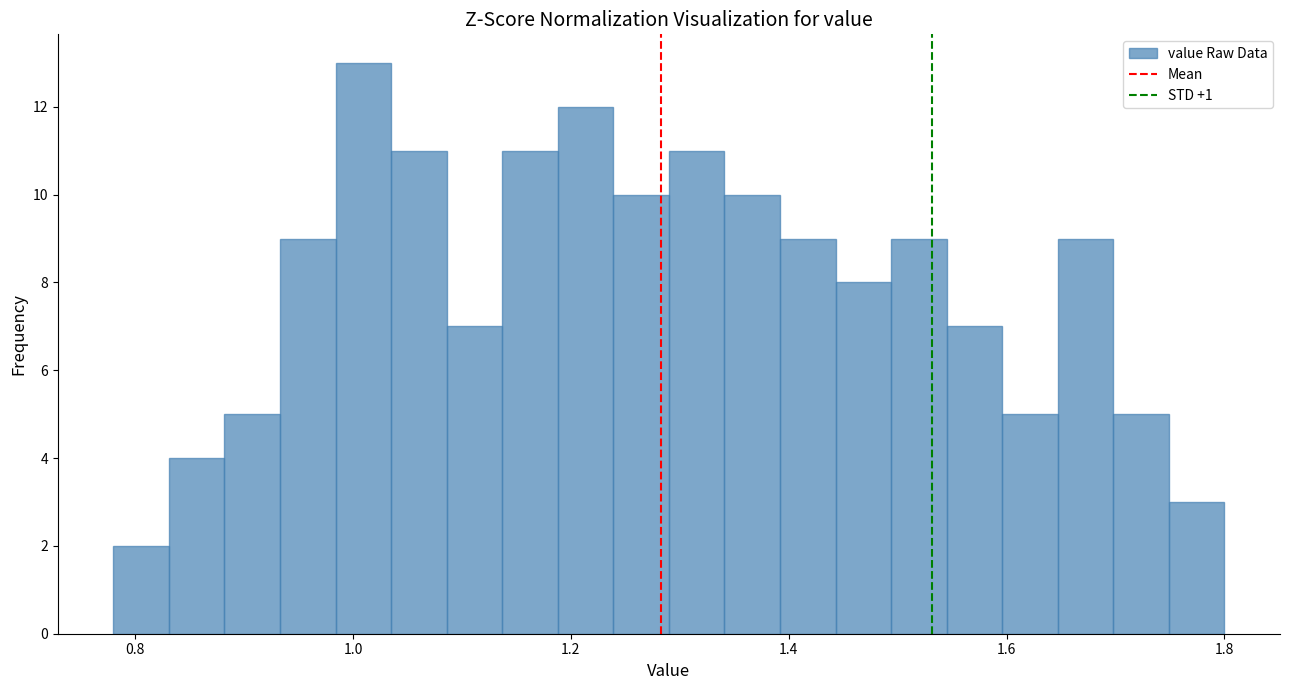

Read against the x-axis, roughly where is the centre of the tallest bar?

1.00